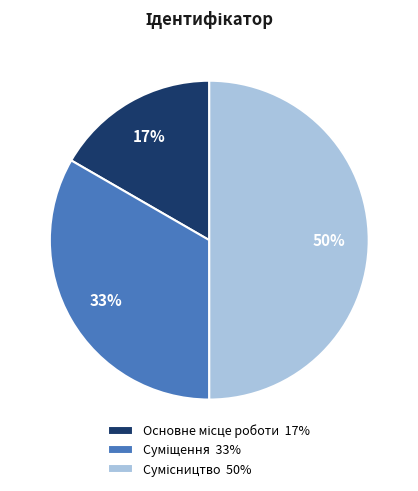

To the nearest percent, what is the average slice percentage?

33%